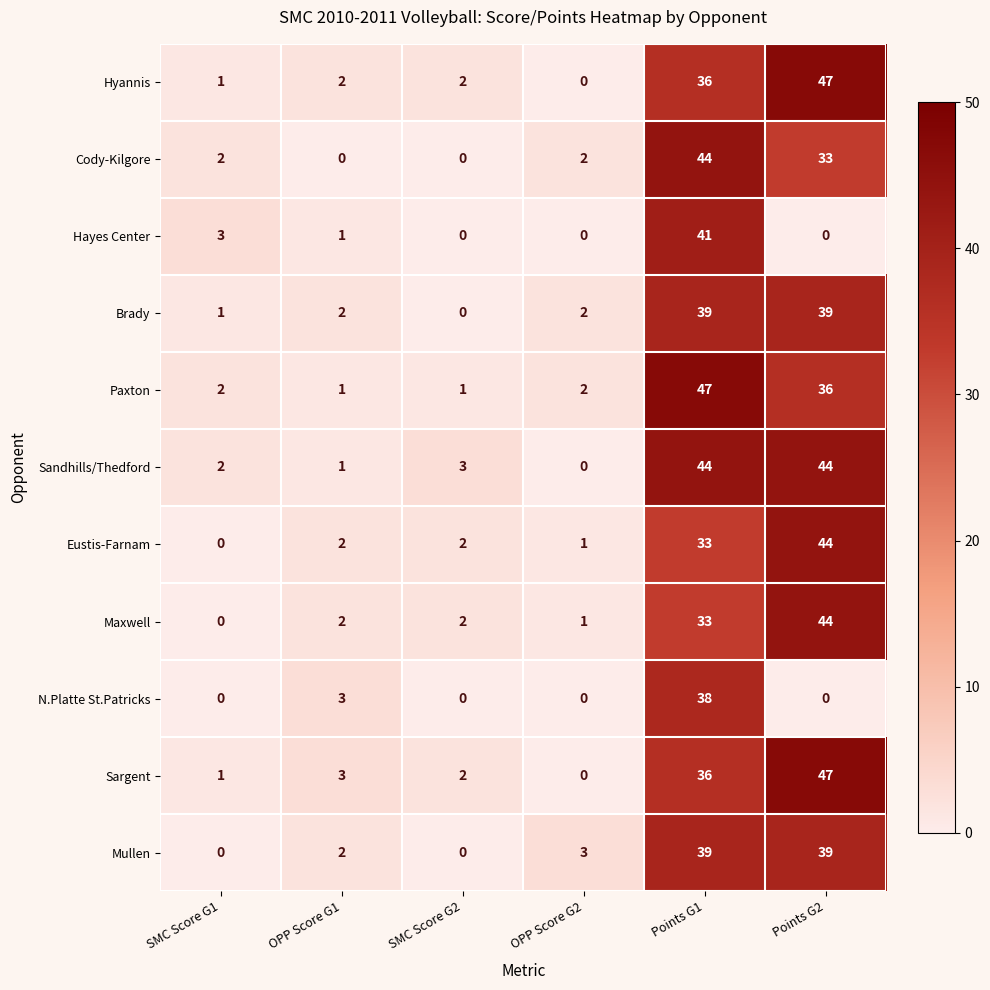

What is the sum of all Sargent values?

89